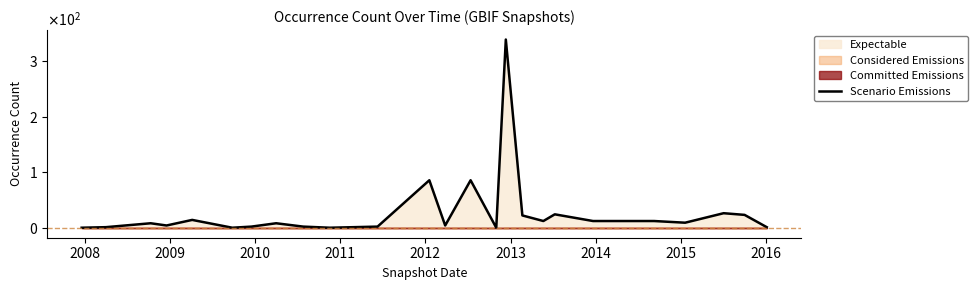

What is the difference between the maximum and minimum values?

337